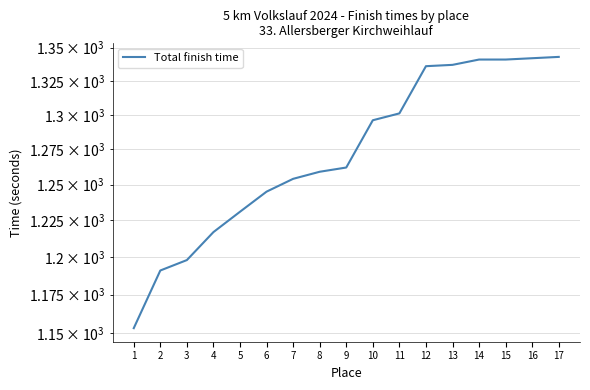

At which label does the data first exceed 1262?

10